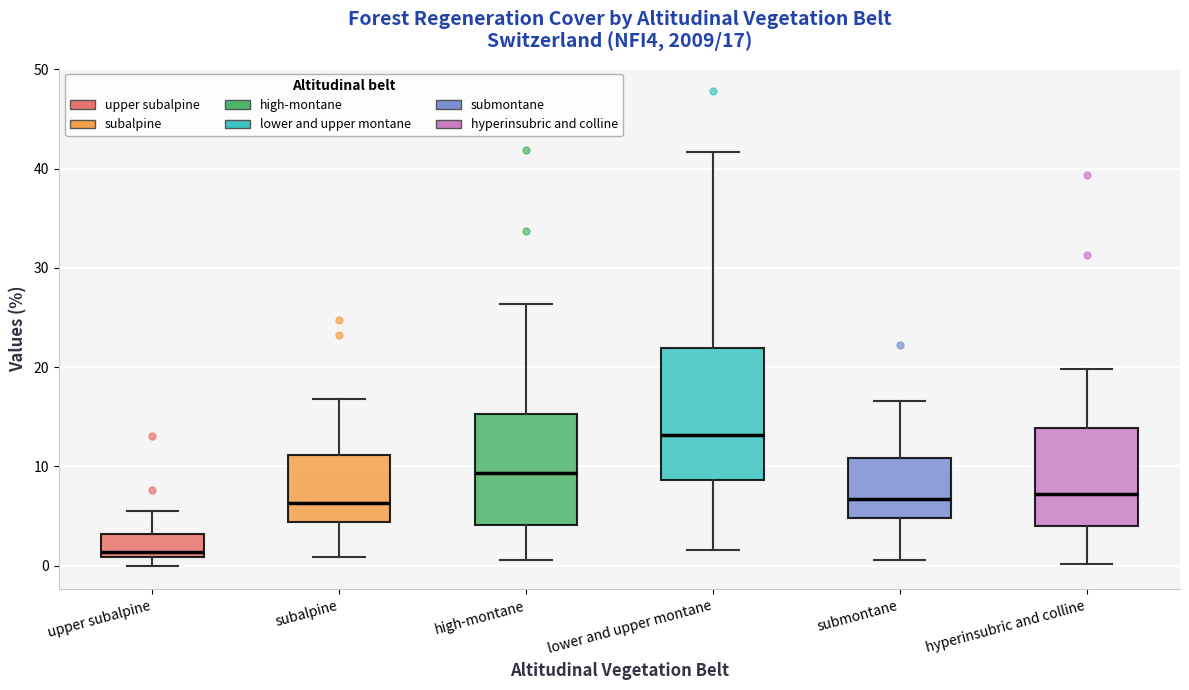

Which box has the highest median line?

lower and upper montane